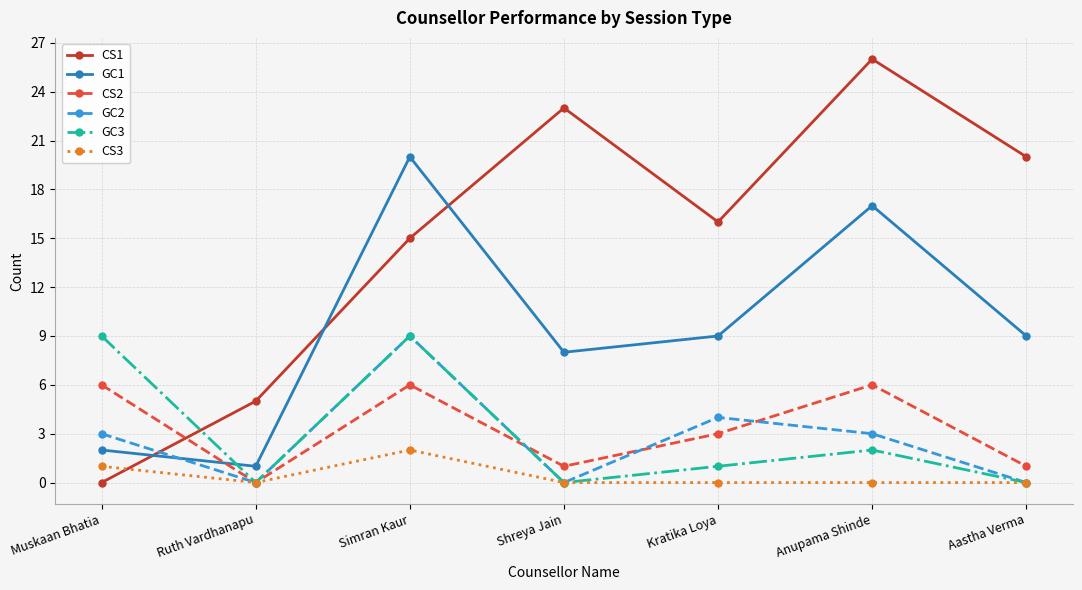

Is it true that CS3 equals 1 at Anupama Shinde?

False